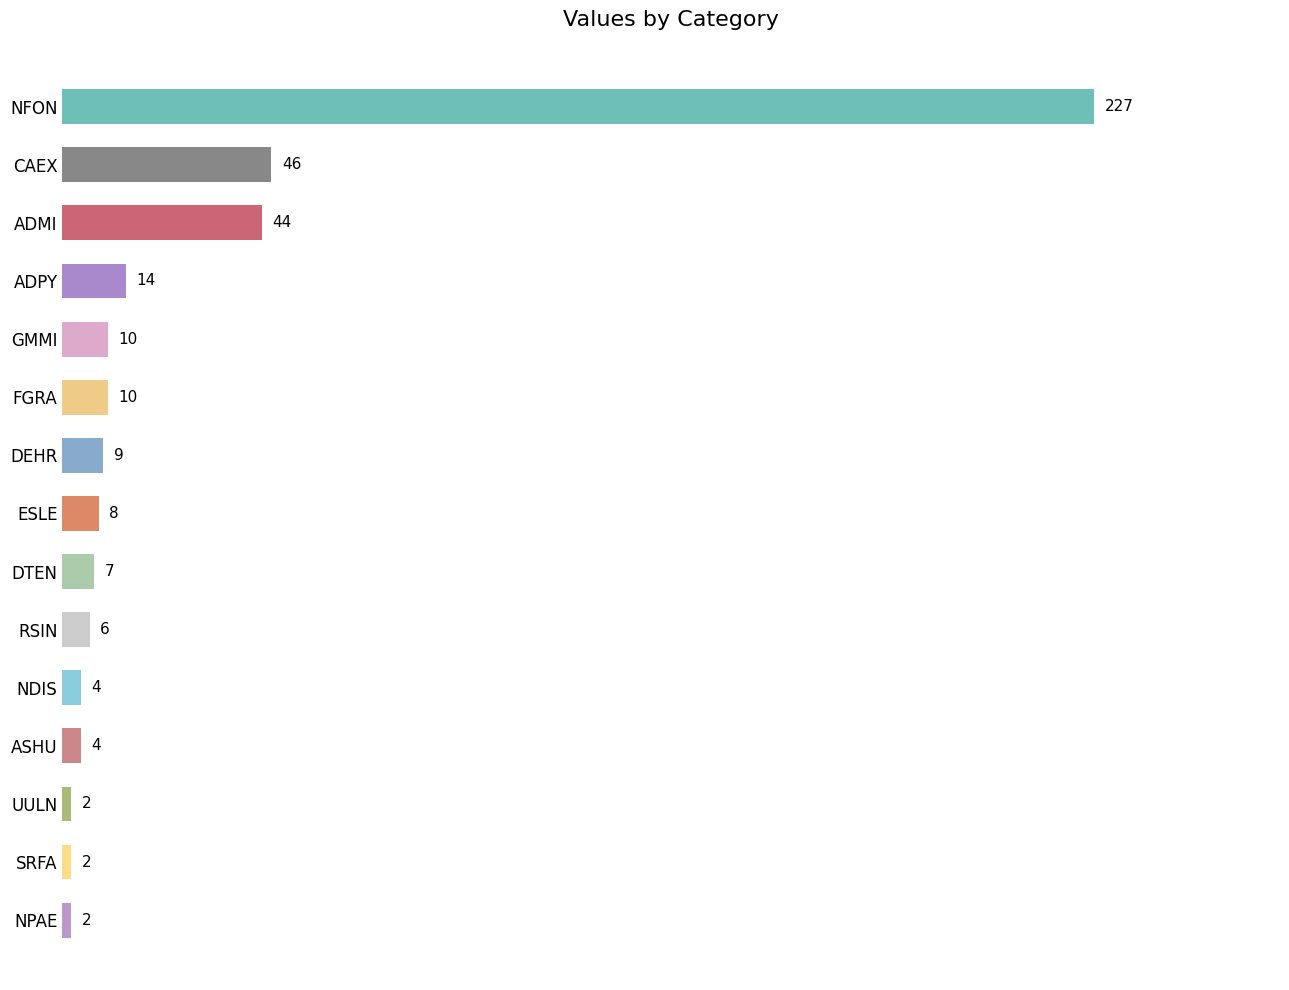

What is the average value?

26